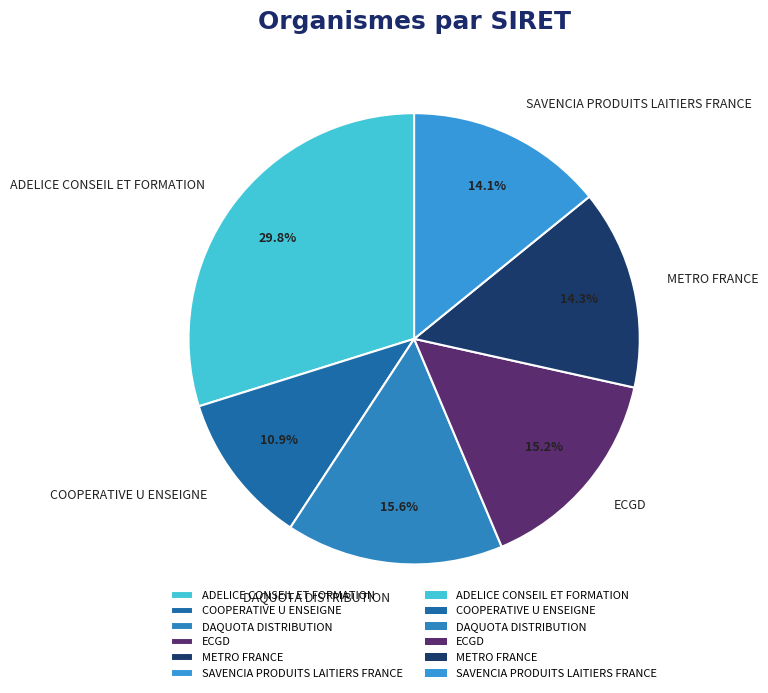

Approximately how many times larger is the value at ADELICE CONSEIL ET FORMATION compared to ECGD?

2.0